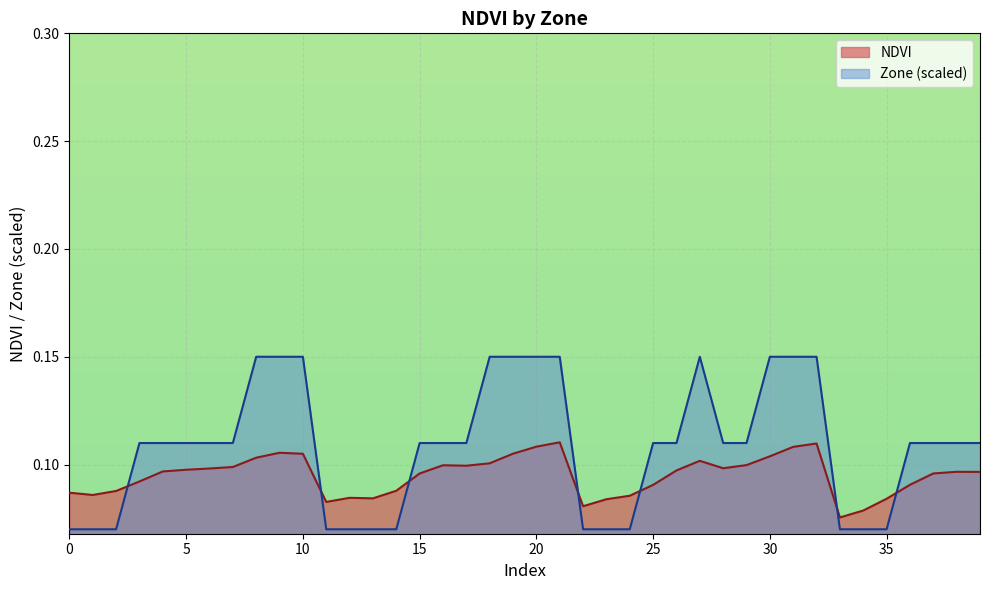

Rank the categories by value from highest to lowest.

21, 32, 20, 31, 9, 19, 10, 30, 8, 27, 18, 29, 16, 17, 7, 28, 6, 5, 26, 4, 38, 39, 37, 15, 3, 36, 25, 14, 2, 0, 1, 24, 12, 13, 35, 23, 11, 22, 34, 33